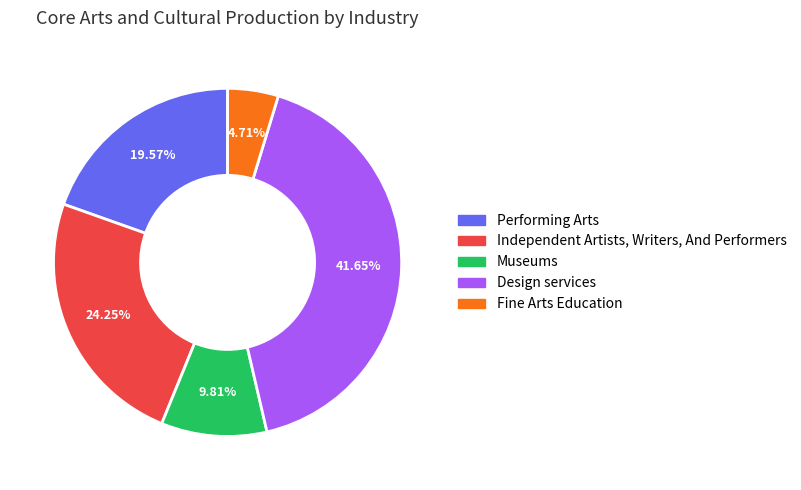

To the nearest percent, what is the combined percentage of Design services and Independent Artists, Writers, And Performers?

66%